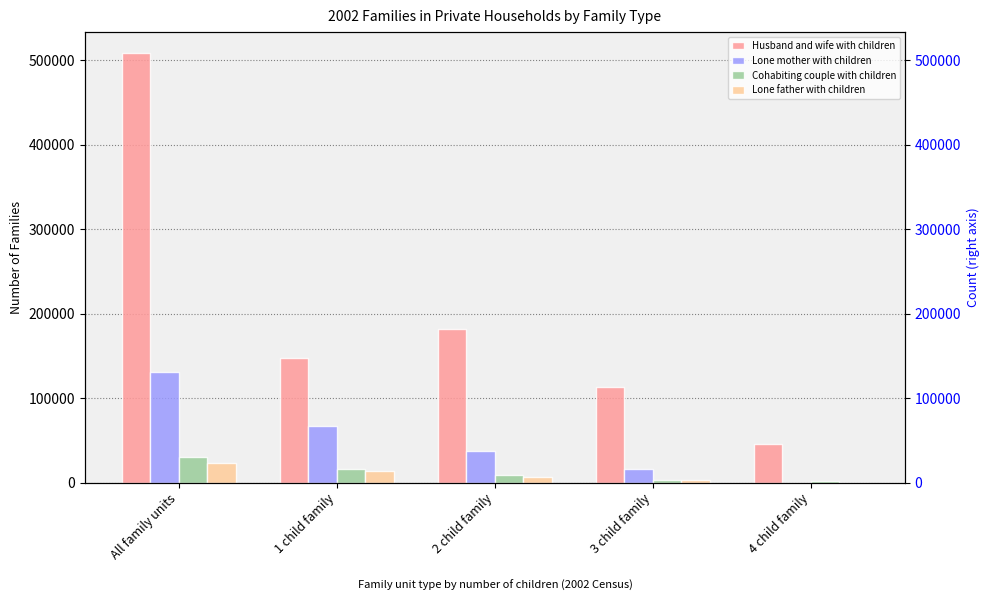

What is the sum of the Lone father with children values at 2 child family and 3 child family?

9013